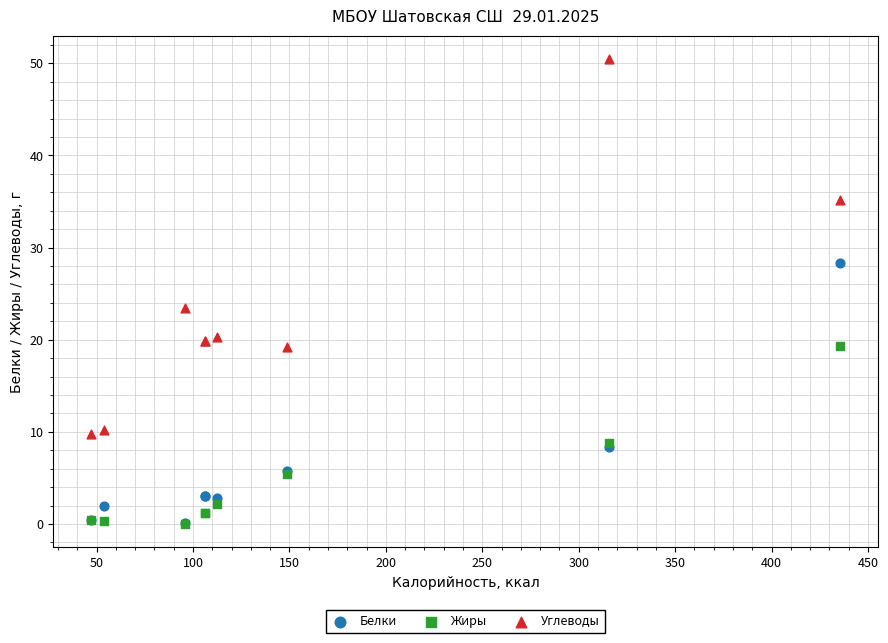

Across all series, what Y value is closest to 25?

23.5